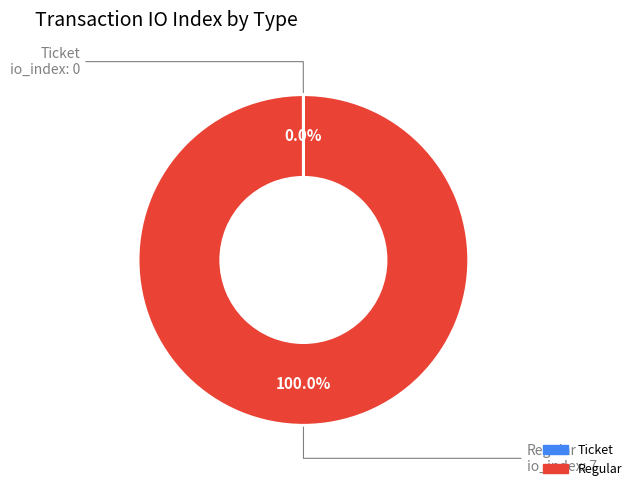

Is there a majority slice in this chart?

Yes